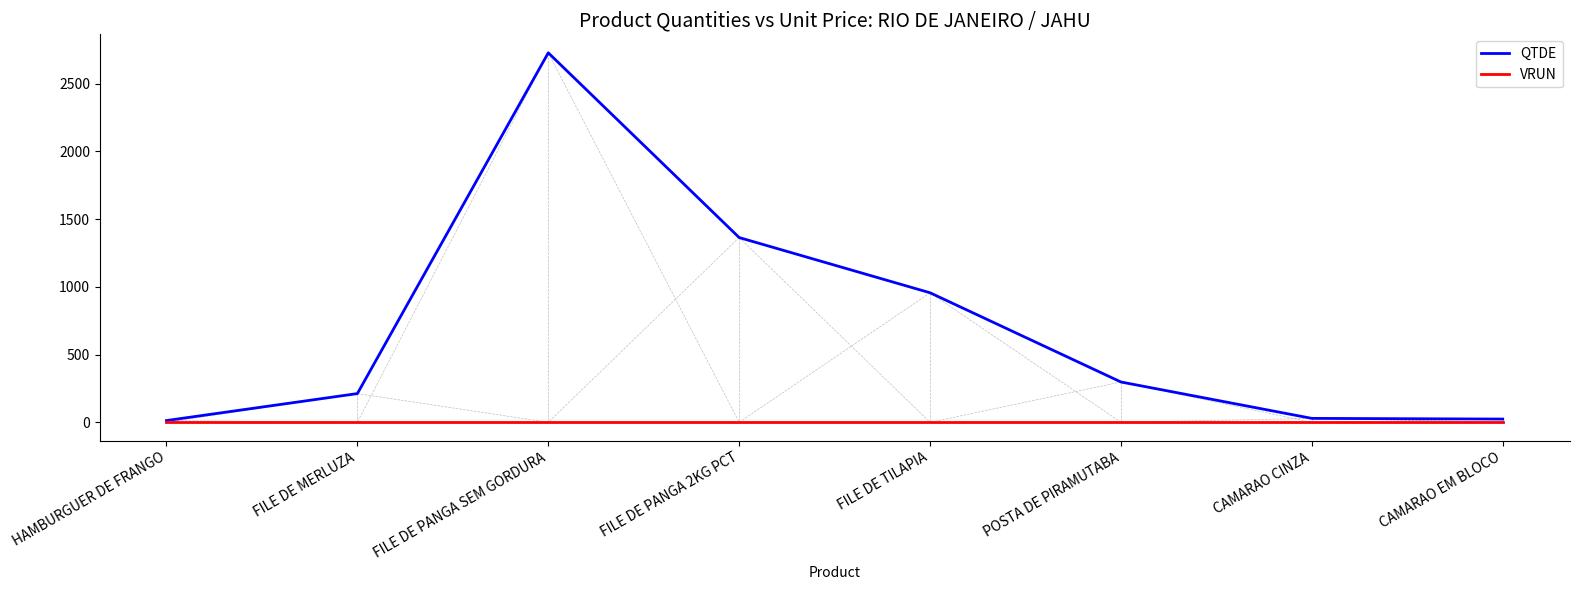

List the series in order of their overall mean, lowest first.

VRUN, QTDE